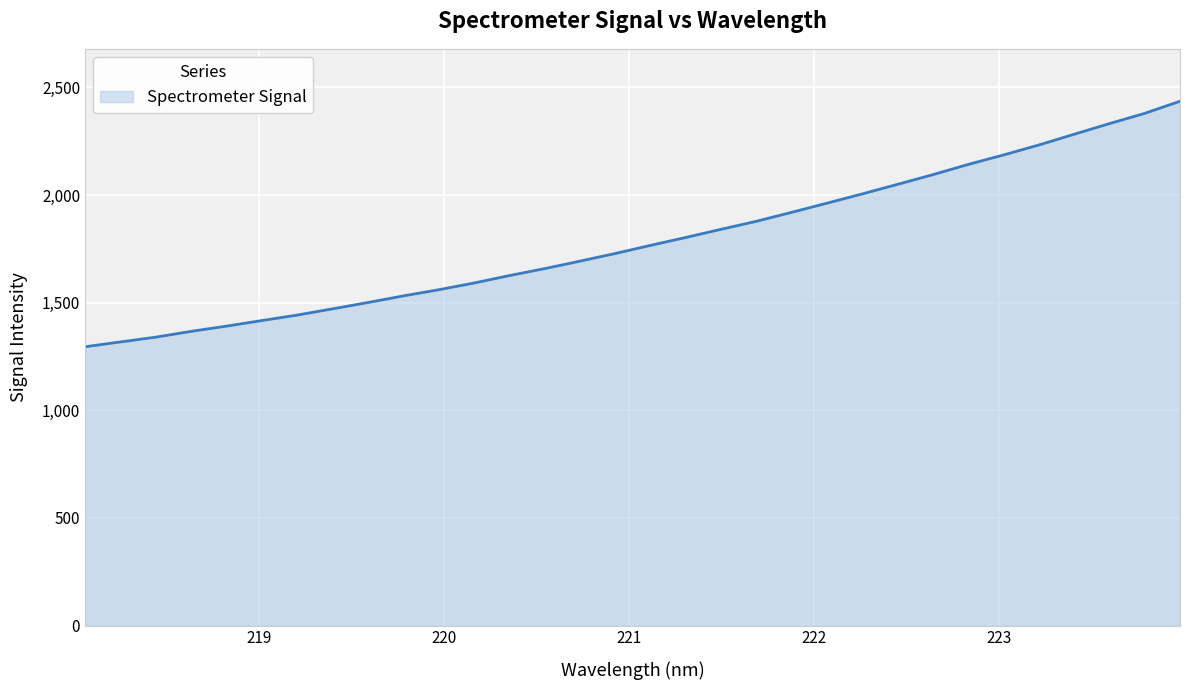

How many categories are shown in the chart?

32